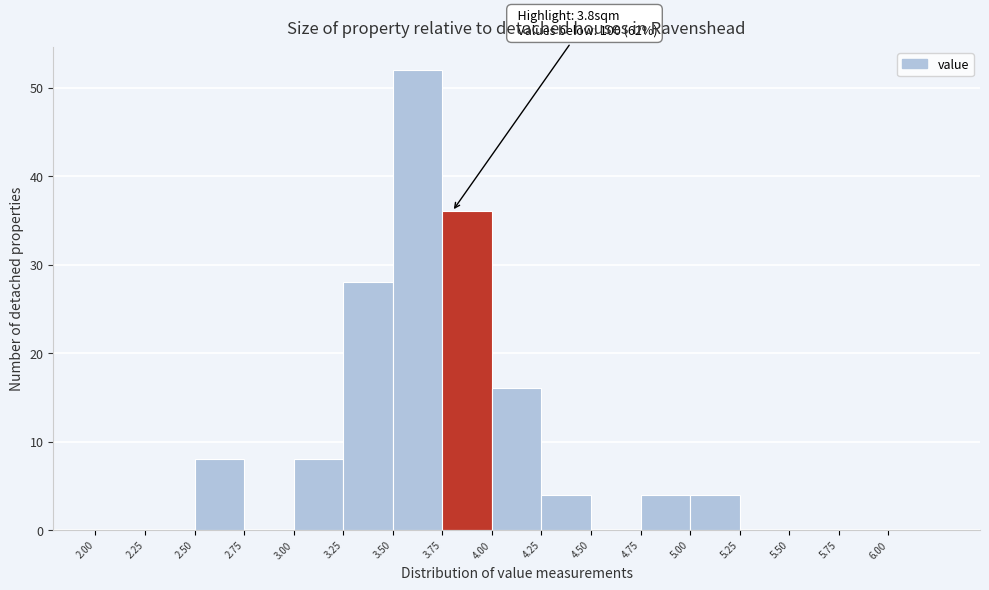

Over which range of the x-axis is the bar tallest?

3.50 to 3.75